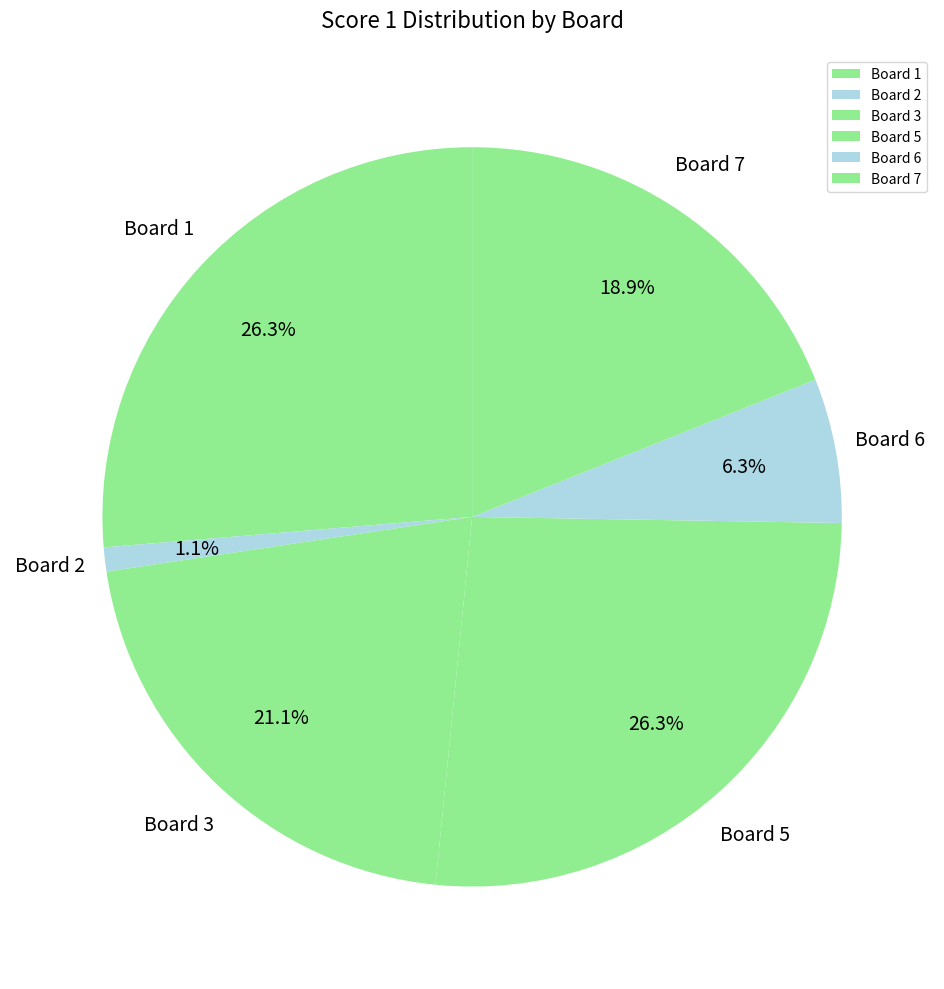

To the nearest percent, what is the average slice percentage?

17%